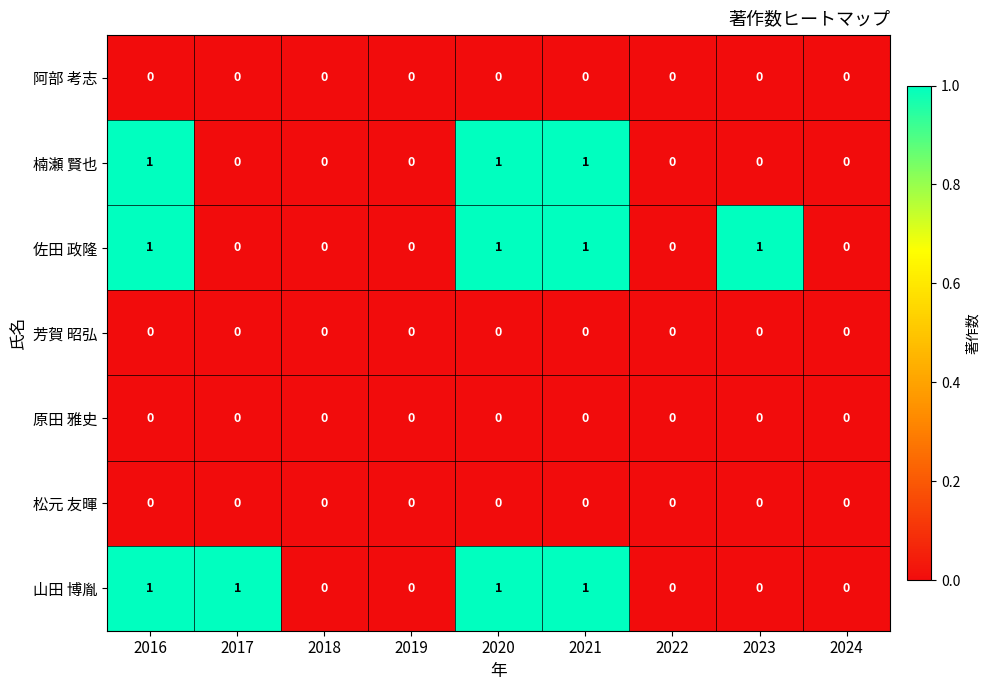

How many 楠瀬 賢也 values are between 0 and 1?

9